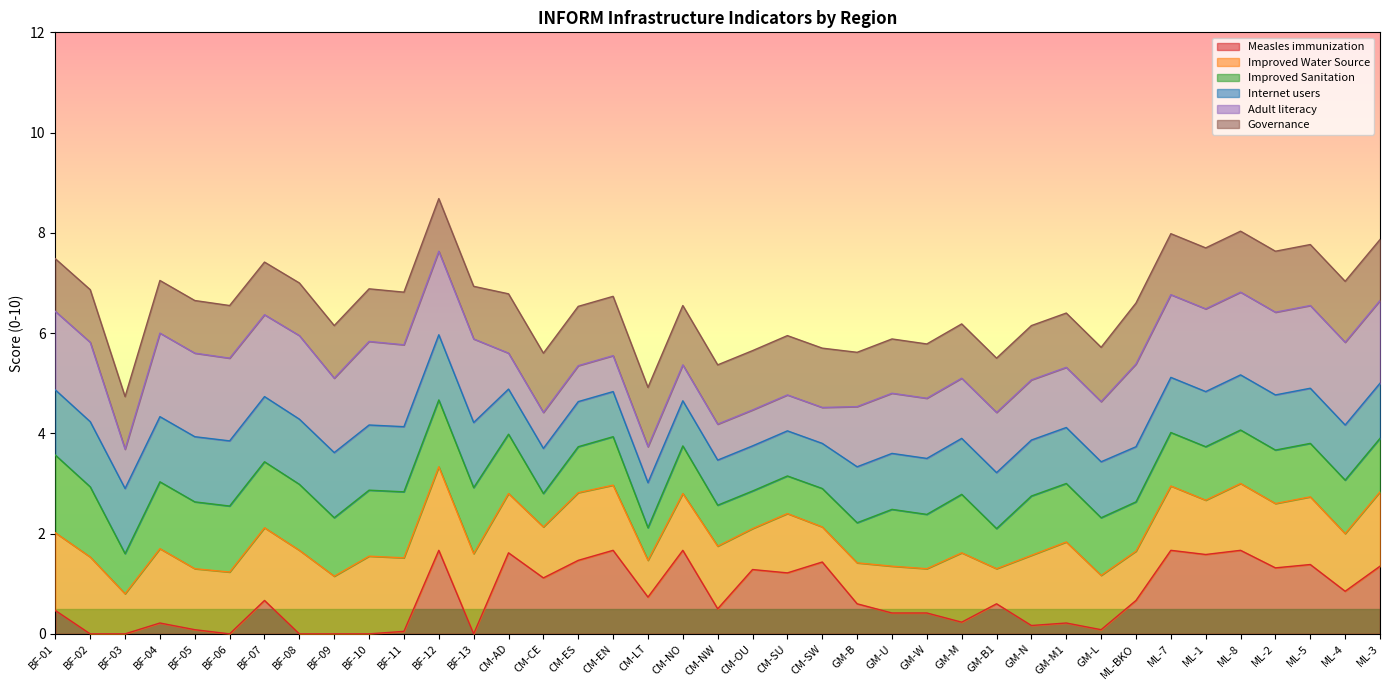

List the series in order of their peak value, highest first.

Measles immunization, Improved Water Source, Adult literacy, Improved Sanitation, Internet users, Governance